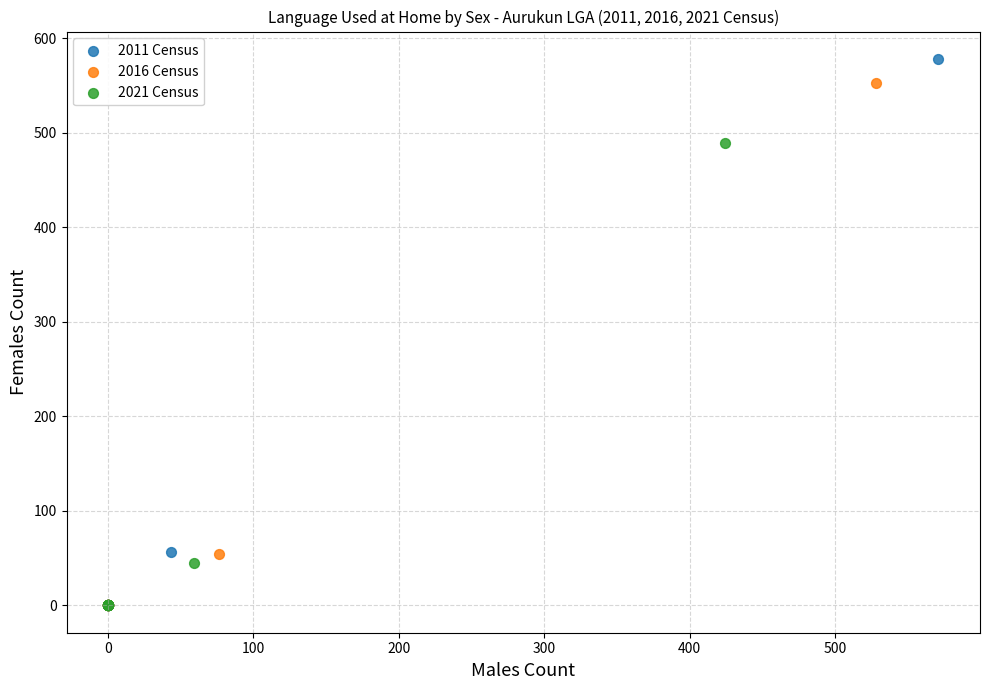

Which series has the largest Y range (max minus min)?

2011 Census